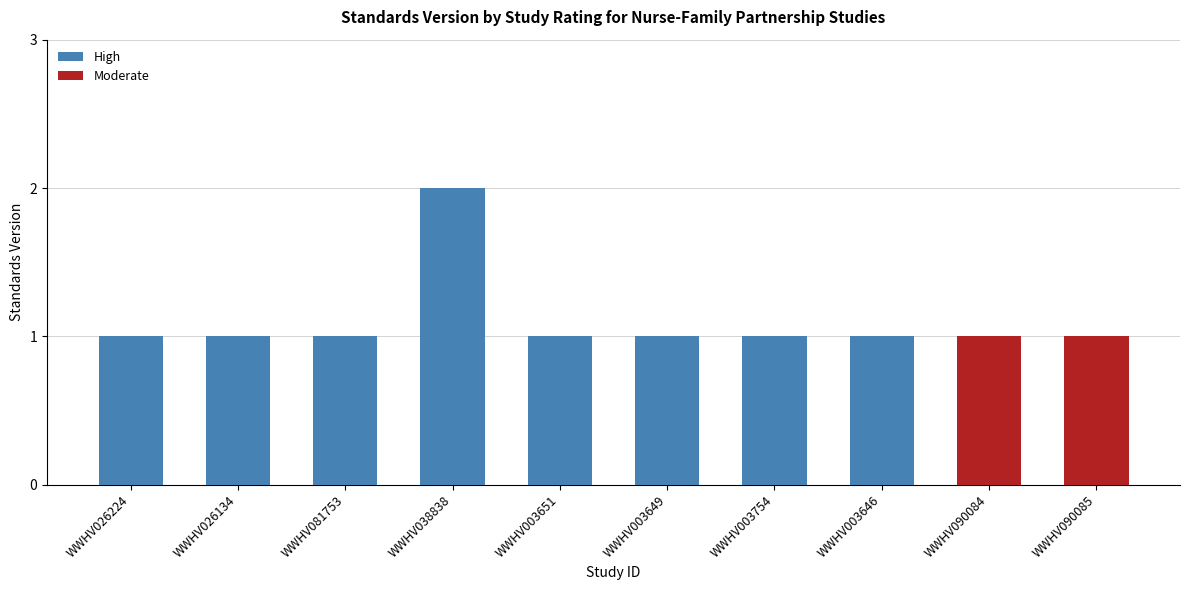

Does the chart contain any negative values?

No